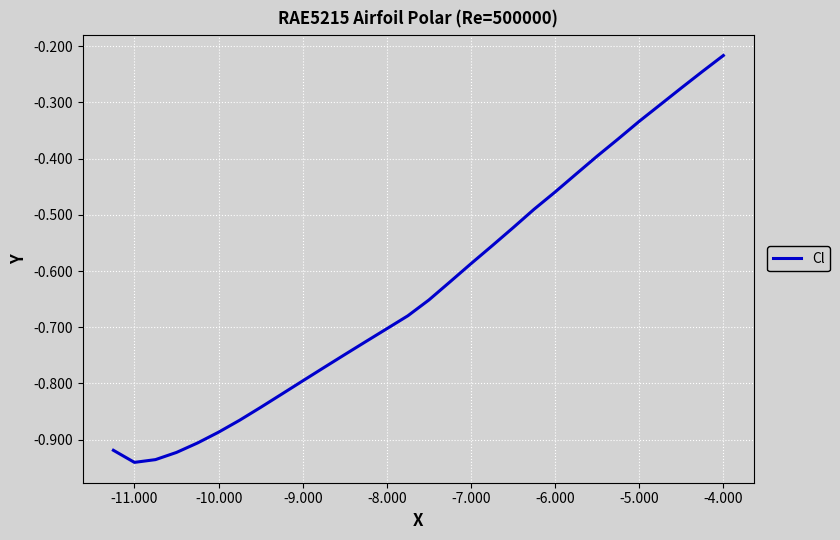

What is the difference between the maximum and minimum values?

0.7